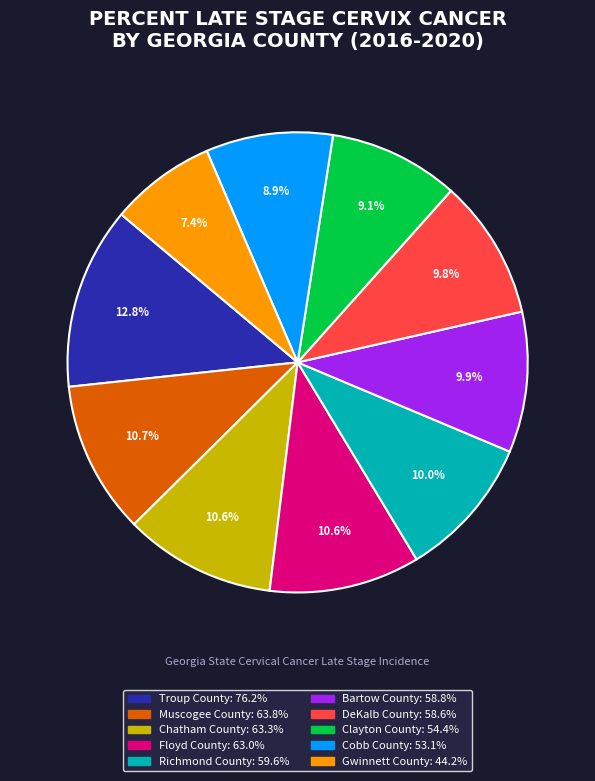

Is there any slice that represents more than half of the pie?

No